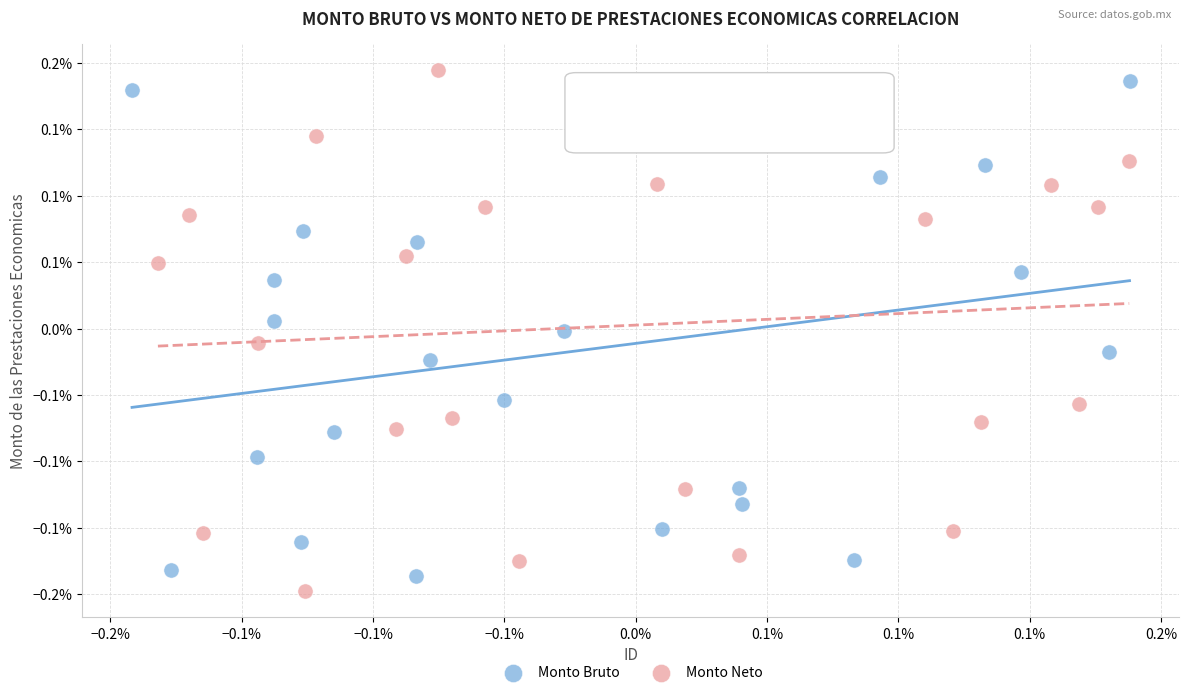

Which series reaches the minimum Y coordinate?

Monto Neto